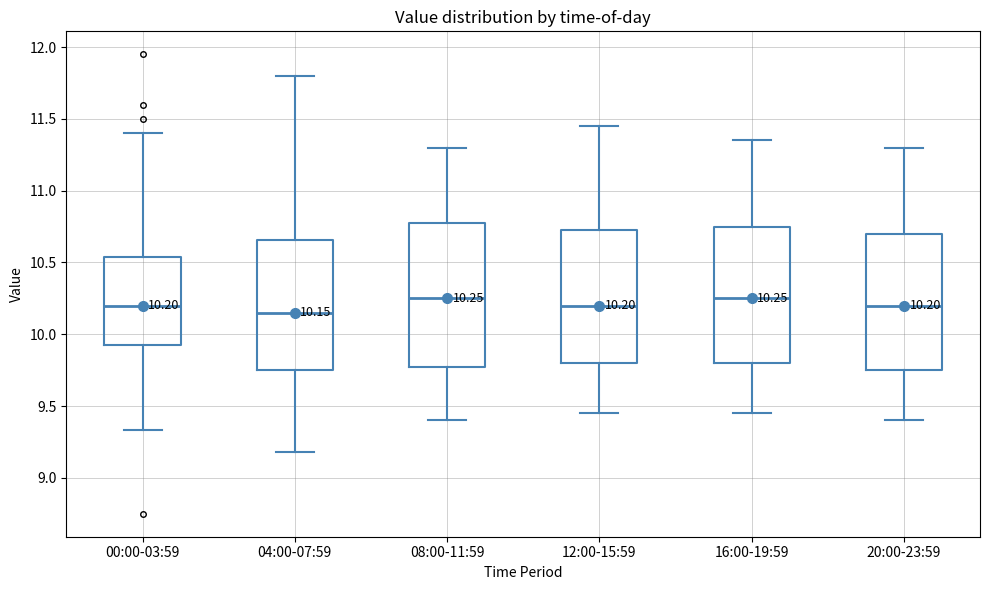

Comparing the boxes themselves (not the whiskers), which one is the tallest?

08:00-11:59